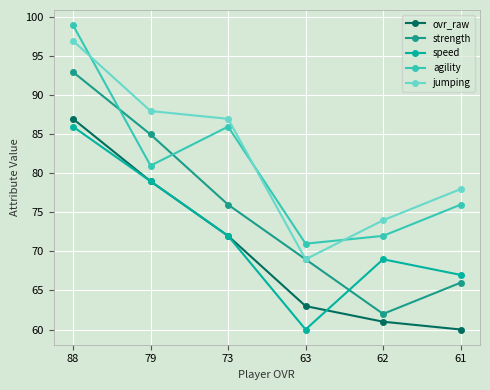

How many distinct data groups are displayed?

5